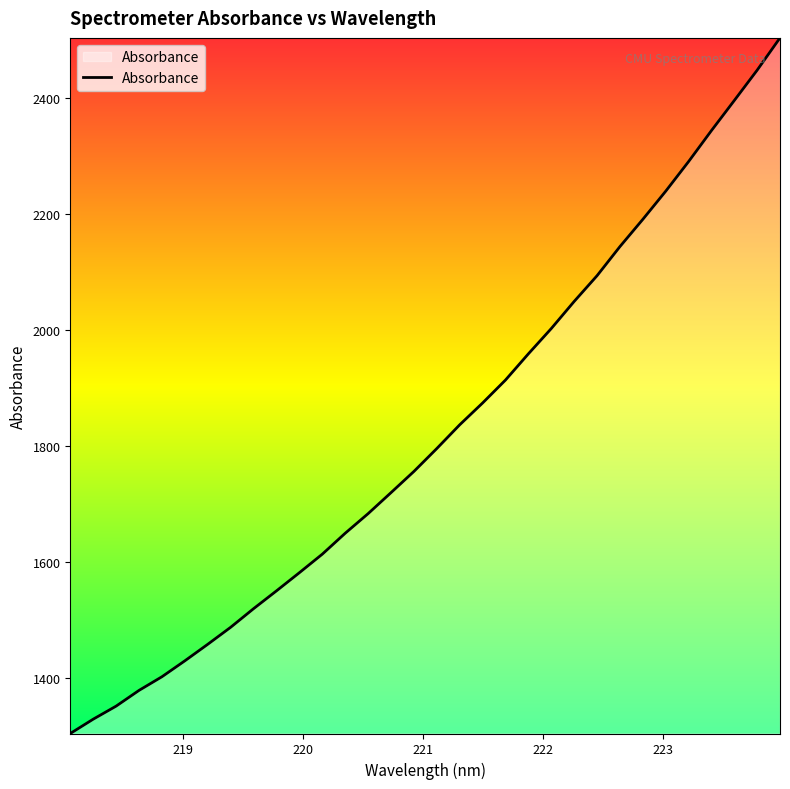

What is the difference between the maximum and minimum values?

1200.3